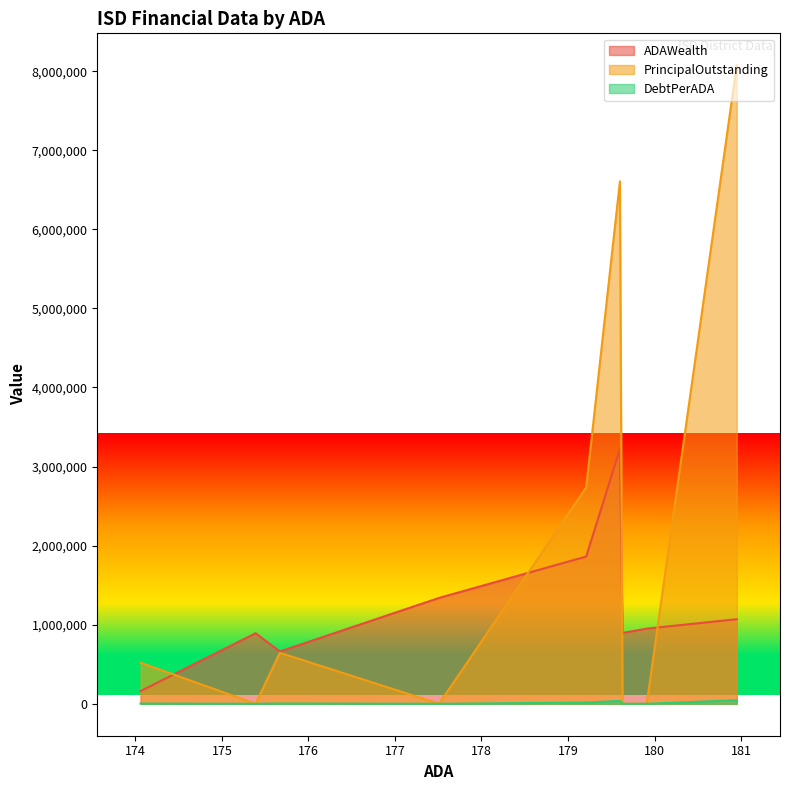

Which series ends up on top after the final intersection of ADAWealth and PrincipalOutstanding?

PrincipalOutstanding